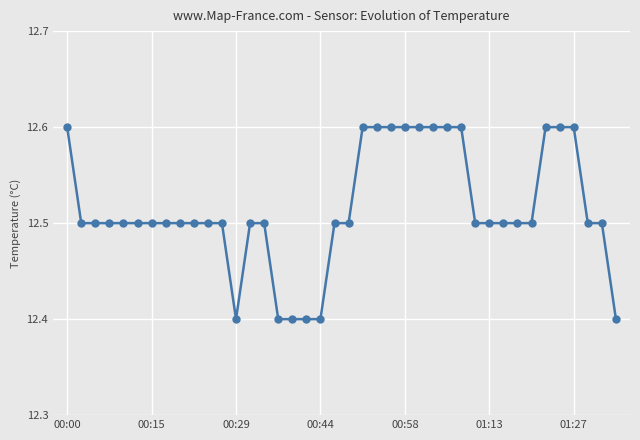

What is the value of the 40th point from the left?

12.4